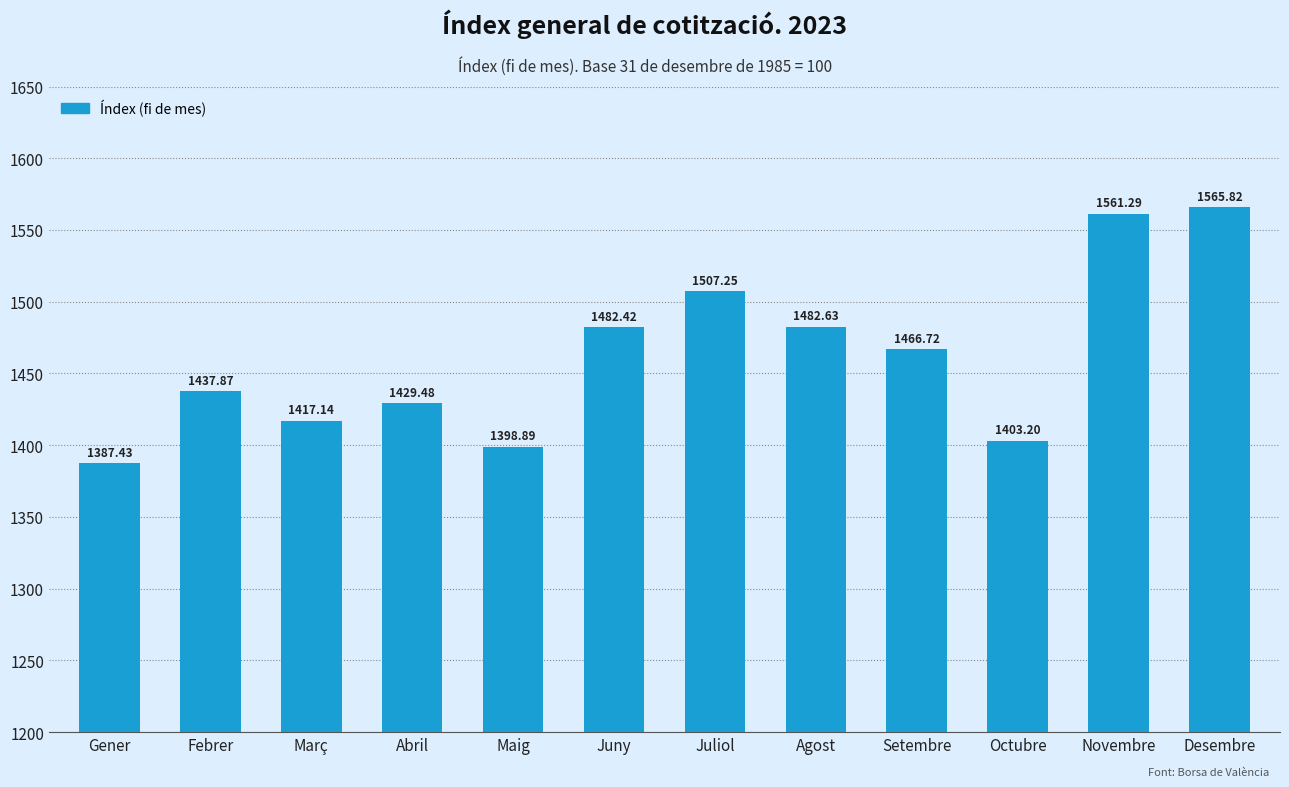

What is the greatest value displayed?

1565.8